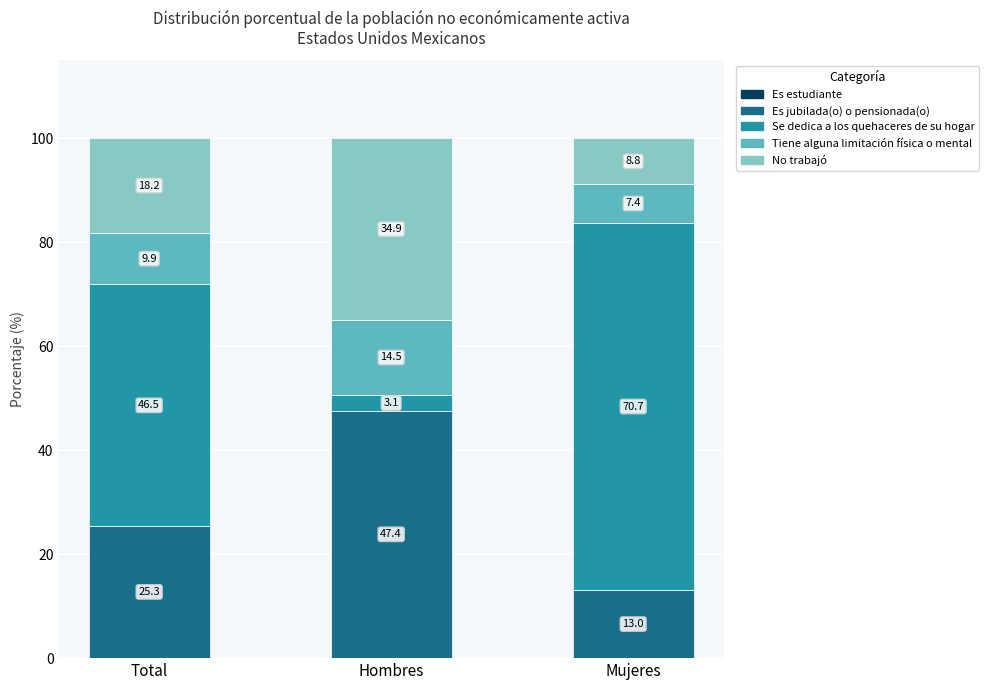

Does the chart contain stacked bars?

Yes